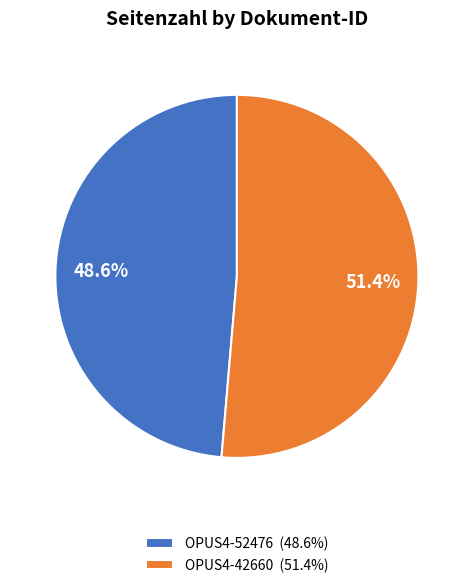

The OPUS4-52476 slice represents 55% of the pie. True or false?

False